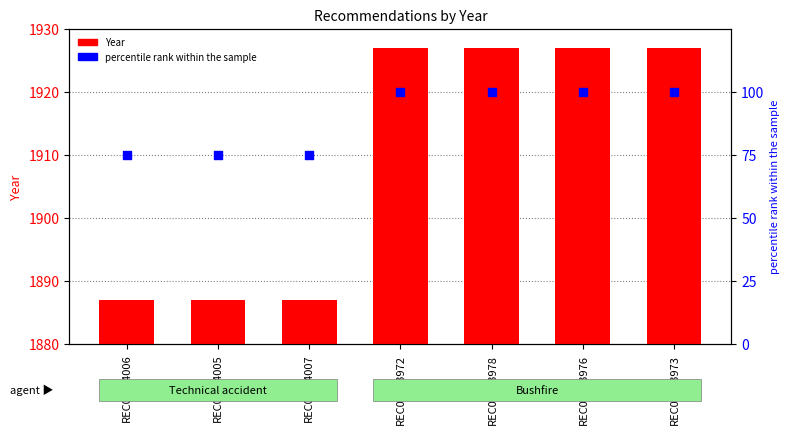

What are all the series names shown in the legend?

Year, percentile rank within the sample